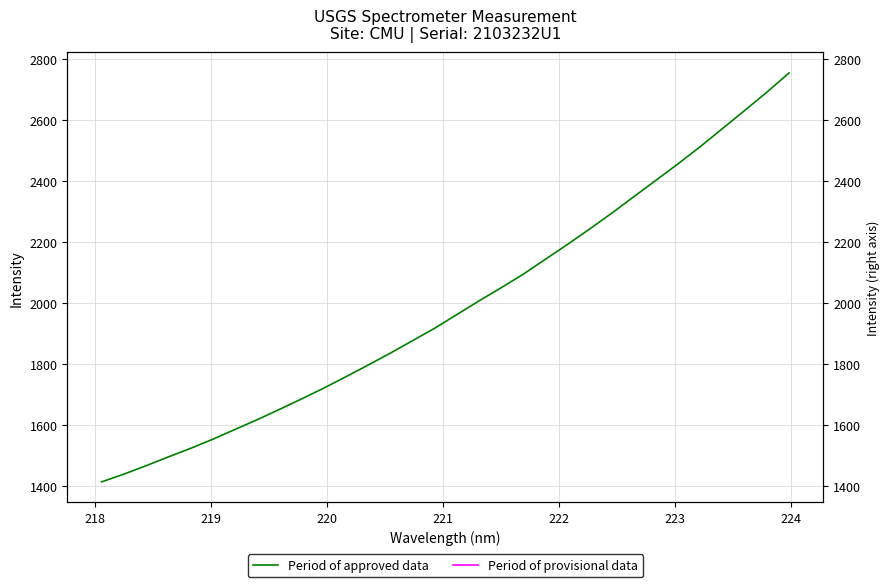

How many data points does each series have?

32